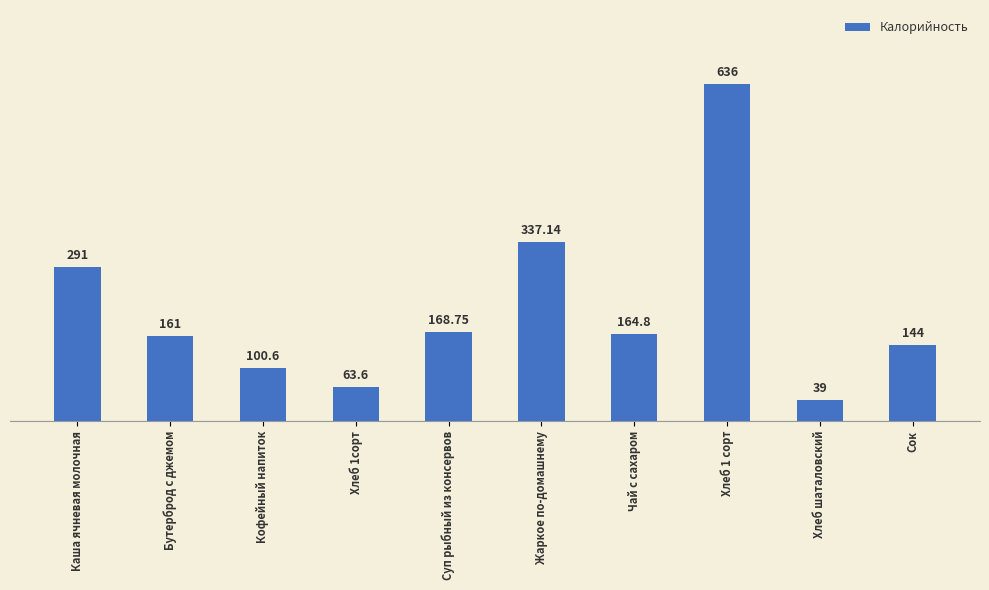

At which label is the value closest to 337?

Жаркое по-домашнему